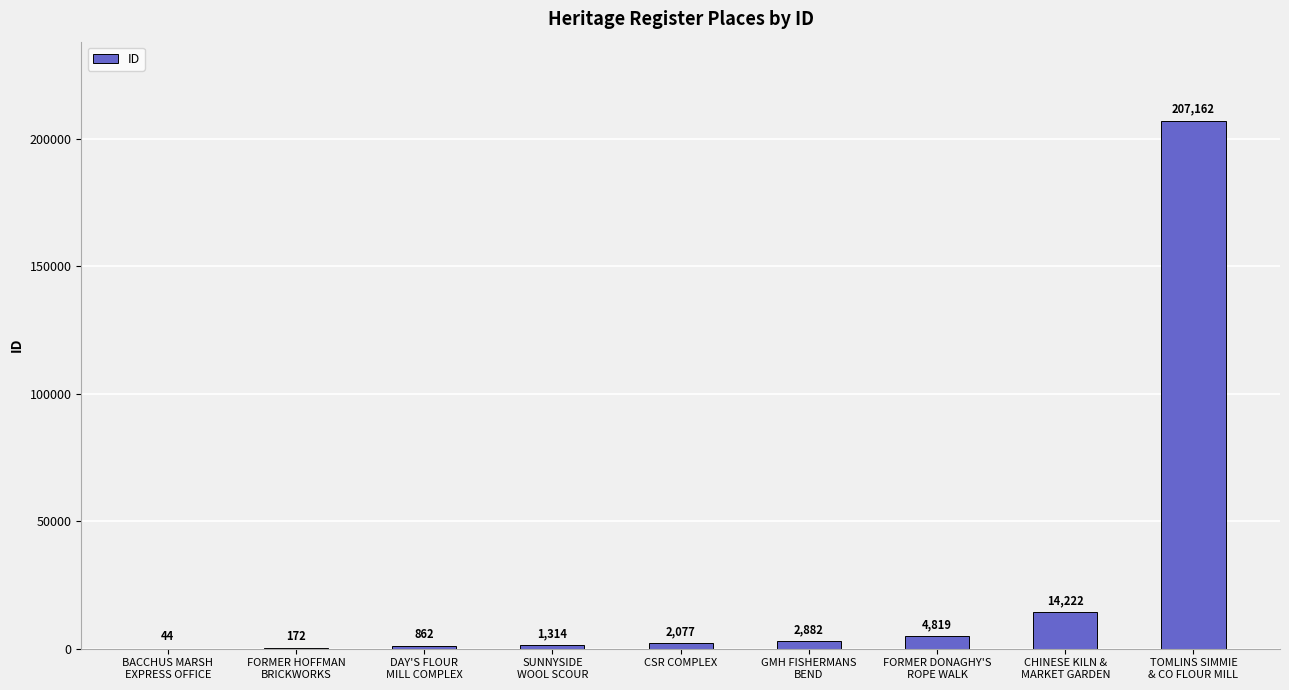

What is the maximum value shown in the chart?

207162